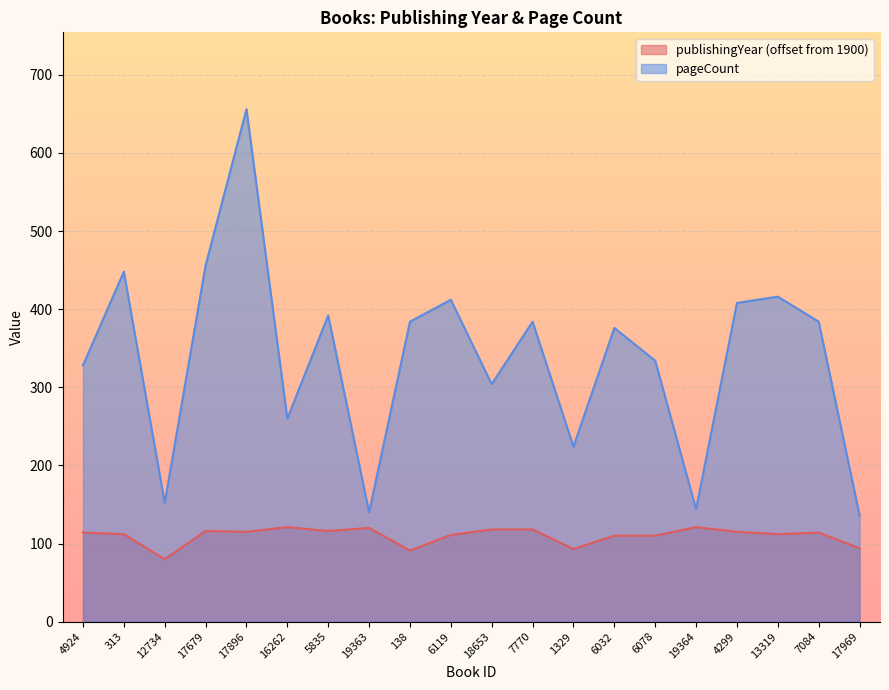

Which has a higher value, 16262 or 138?

16262